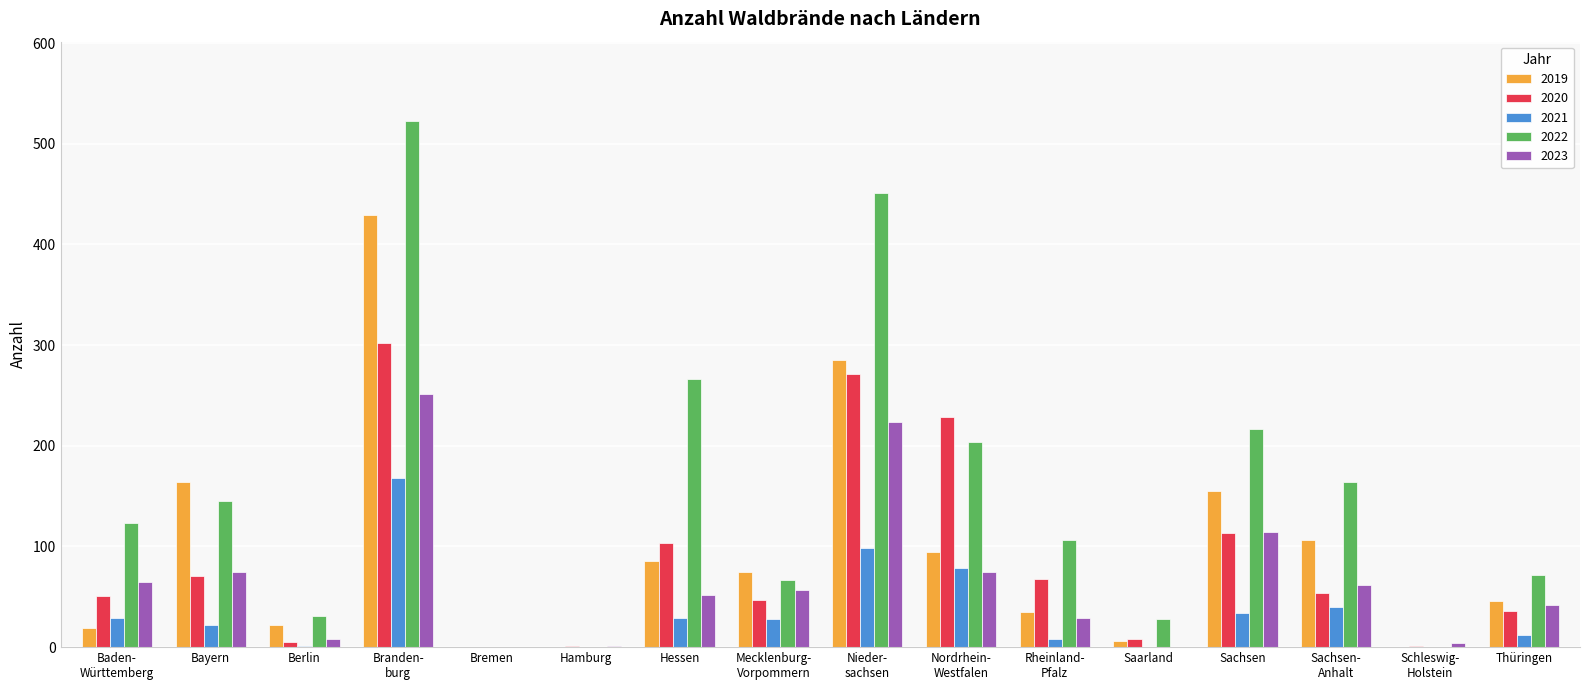

What is the greatest value displayed?

523